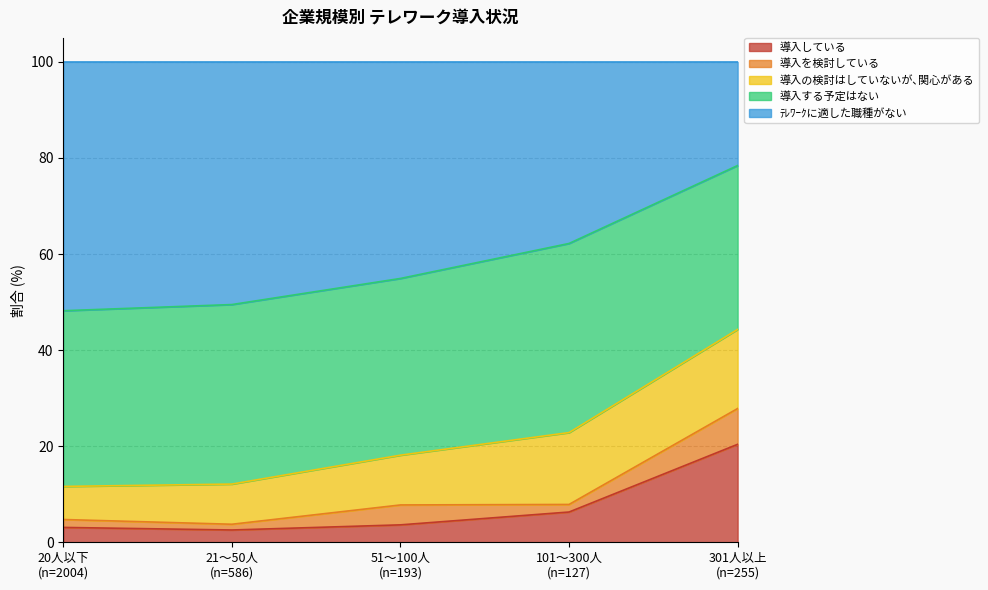

Rank the categories by 導入する予定はない value from lowest to highest.

301人以上
(n=255), 20人以下
(n=2004), 51～100人
(n=193), 21～50人
(n=586), 101～300人
(n=127)